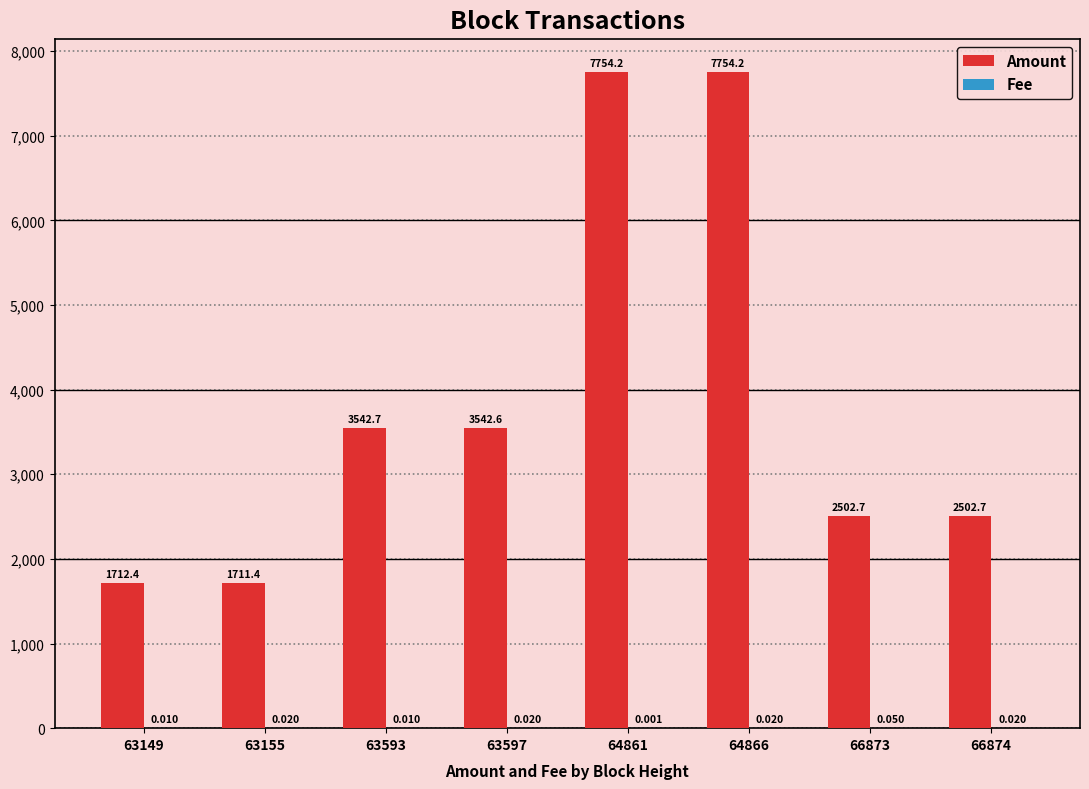

What is the spread (max minus min) of values at 64866?

7754.2